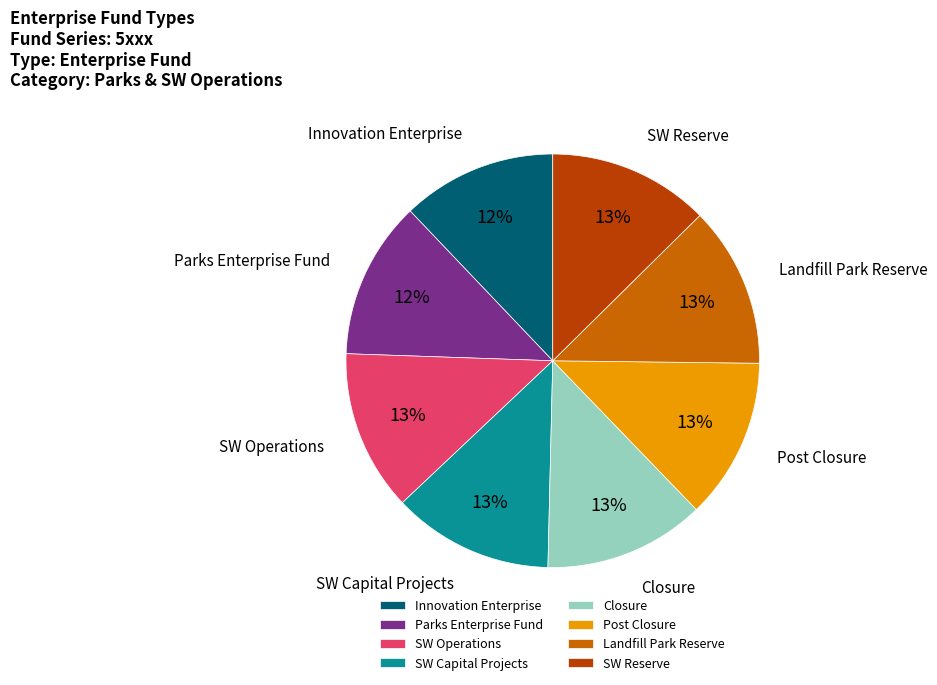

Combined, do SW Capital Projects and Closure account for over 50%?

No